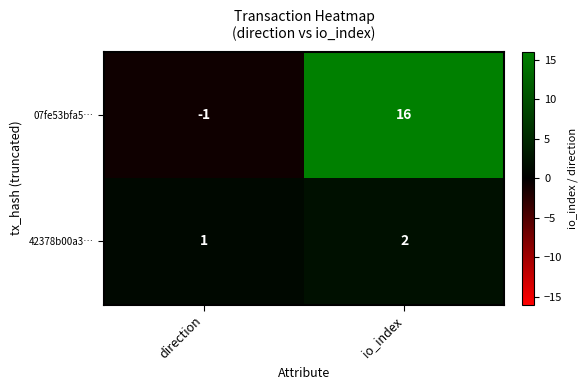

At which category does the chart reach its minimum across all series?

direction